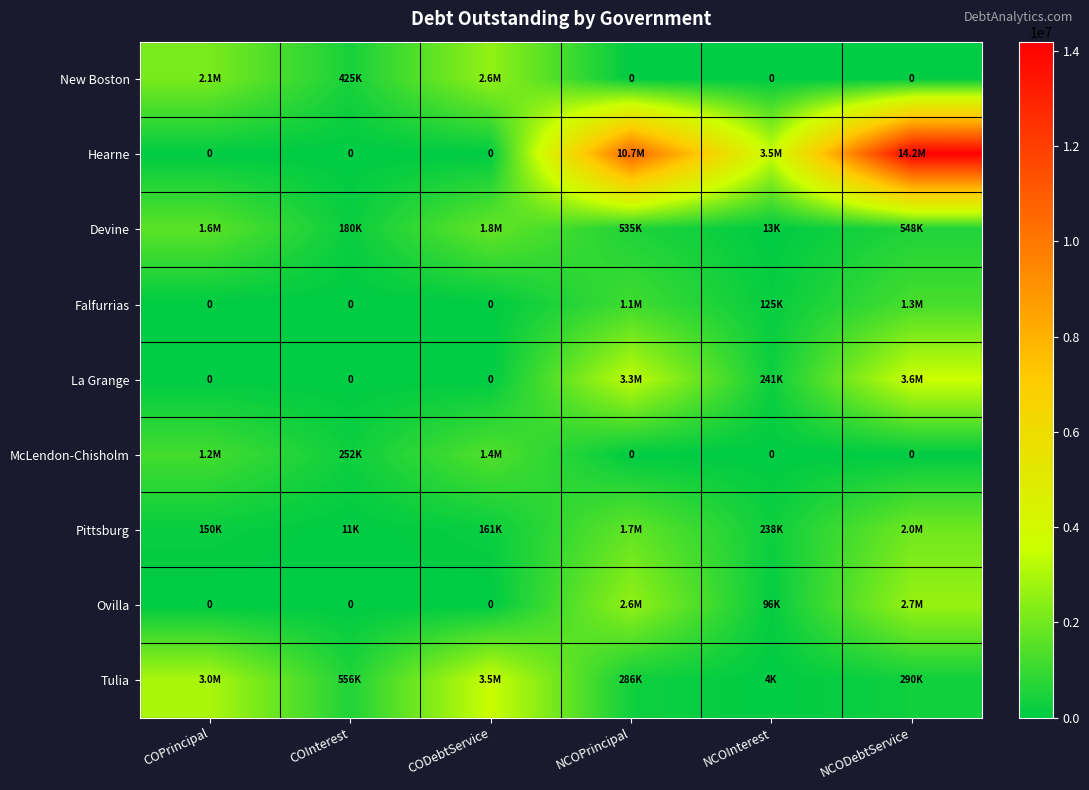

What is the difference between the maximum and minimum values in the McLendon-Chisholm series?

1432181.2